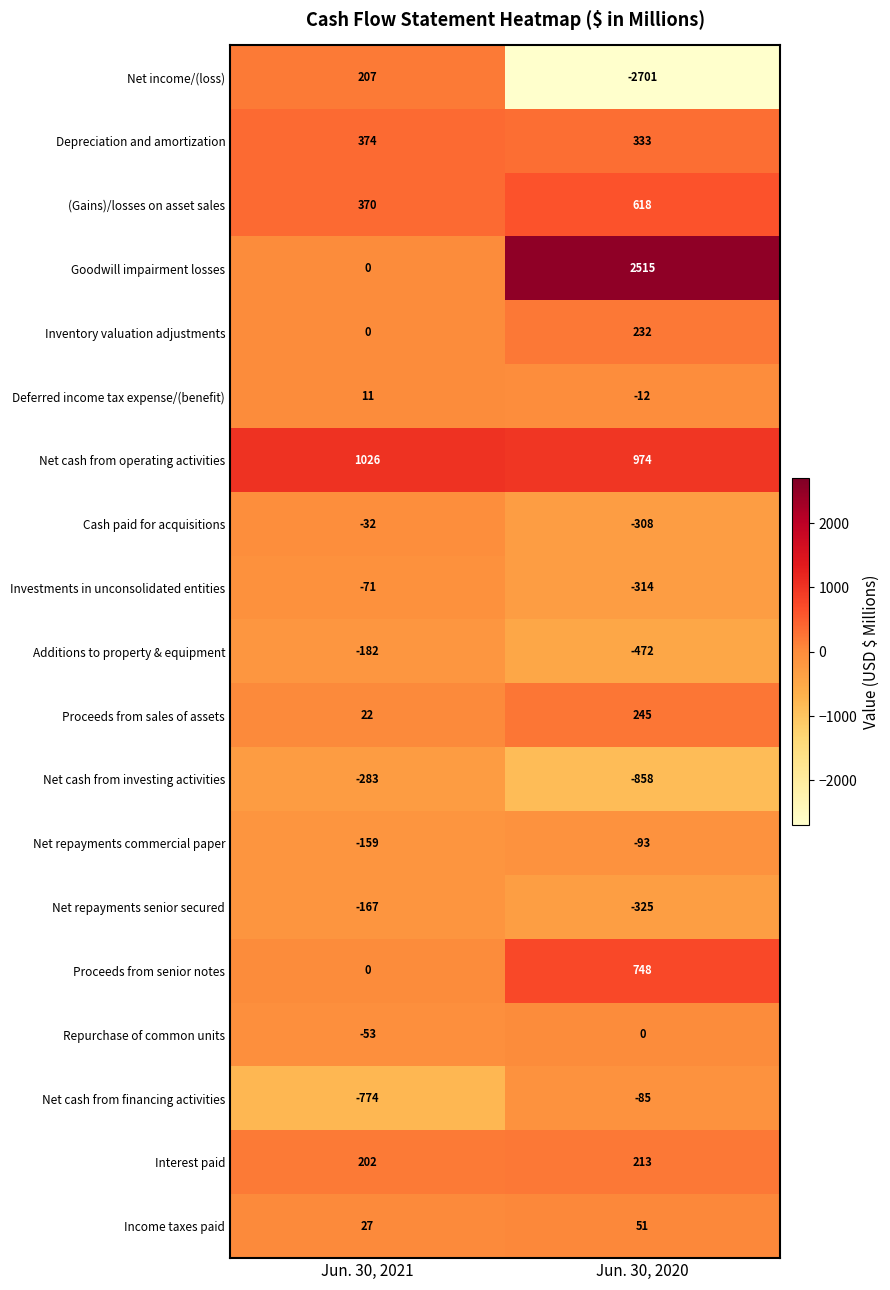

What is the greatest value displayed?

2515